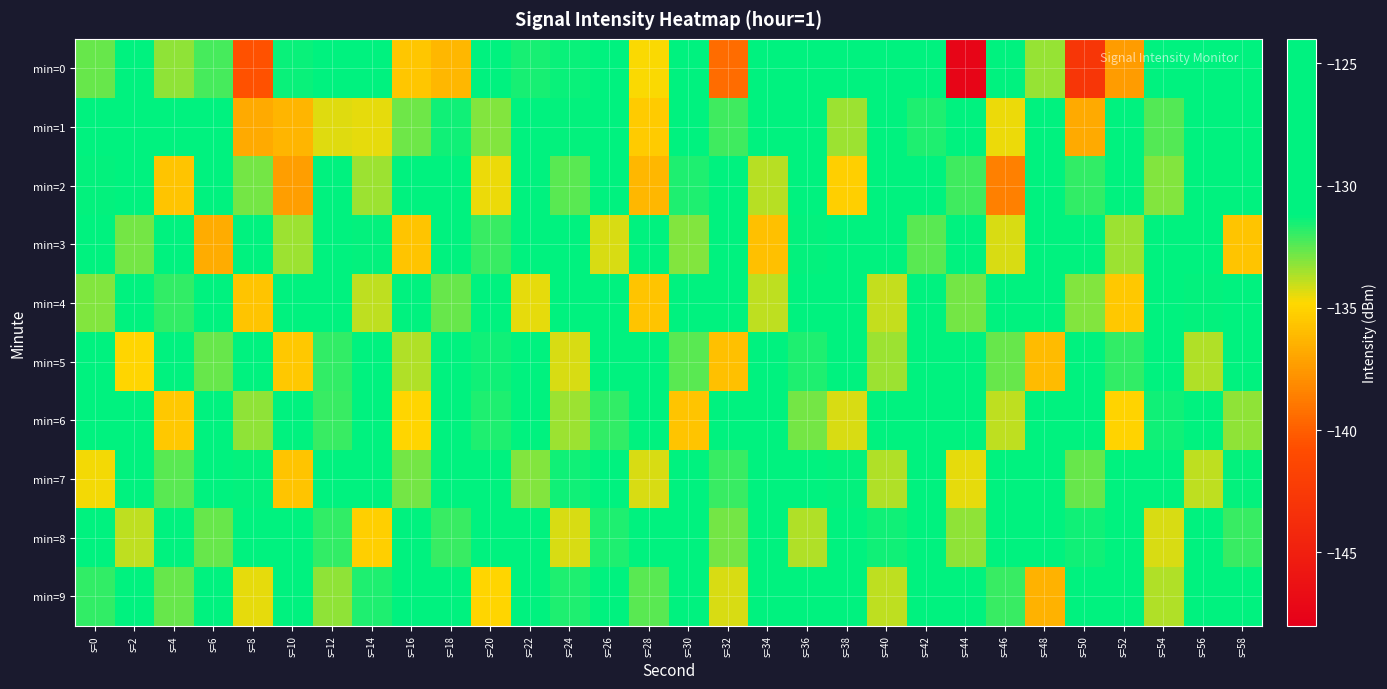

How many categories are shown in the chart?

30